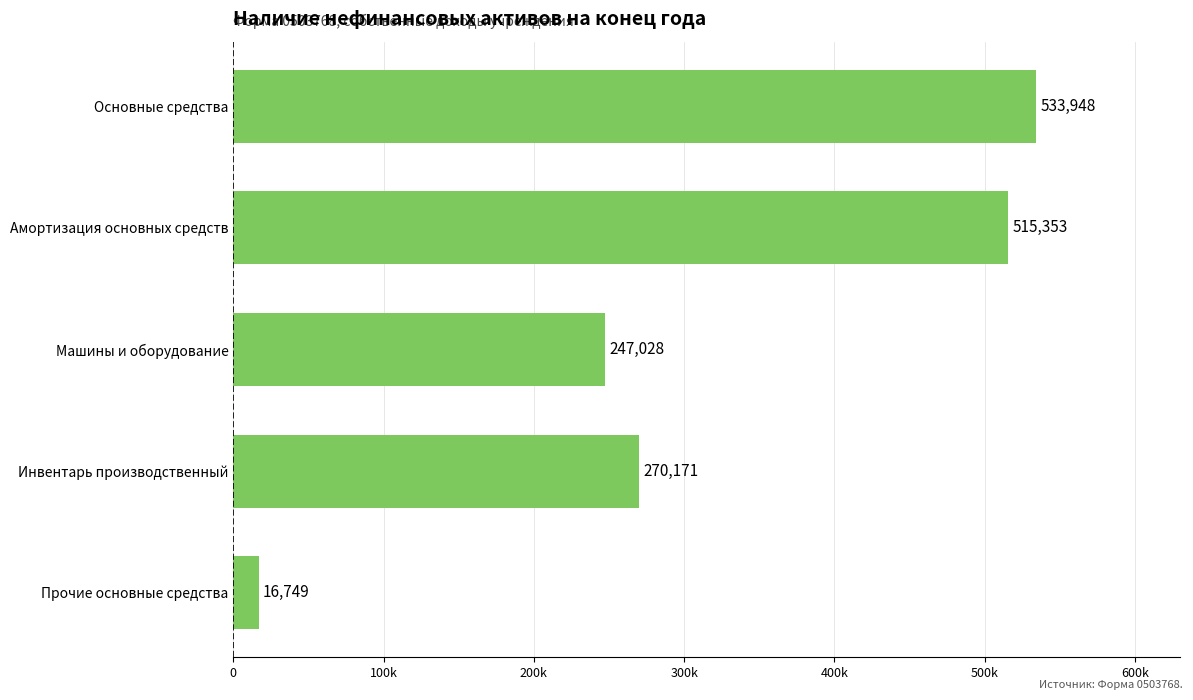

How many values are below 270170?

2